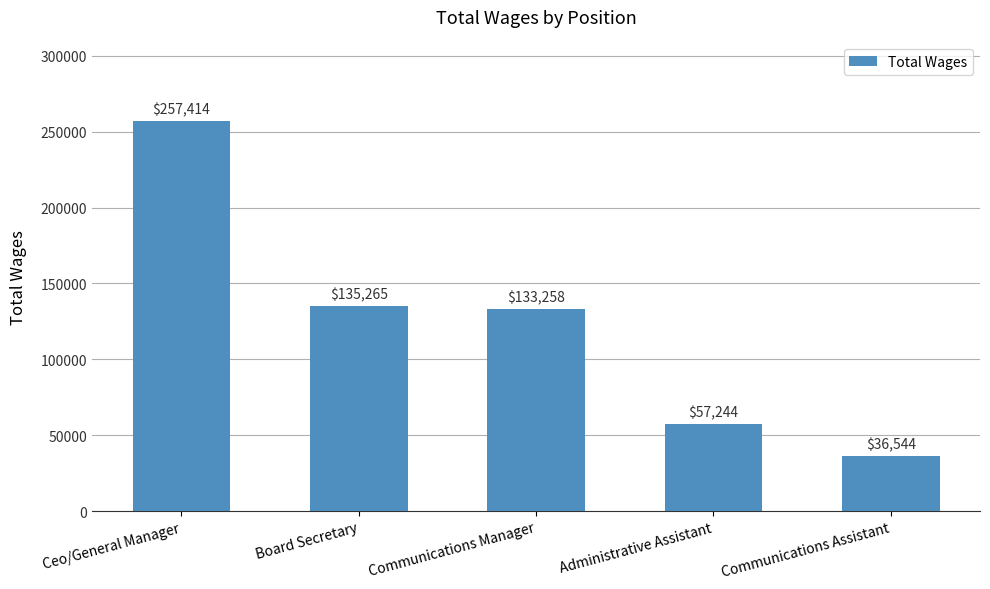

What position from the left is Board Secretary?

2